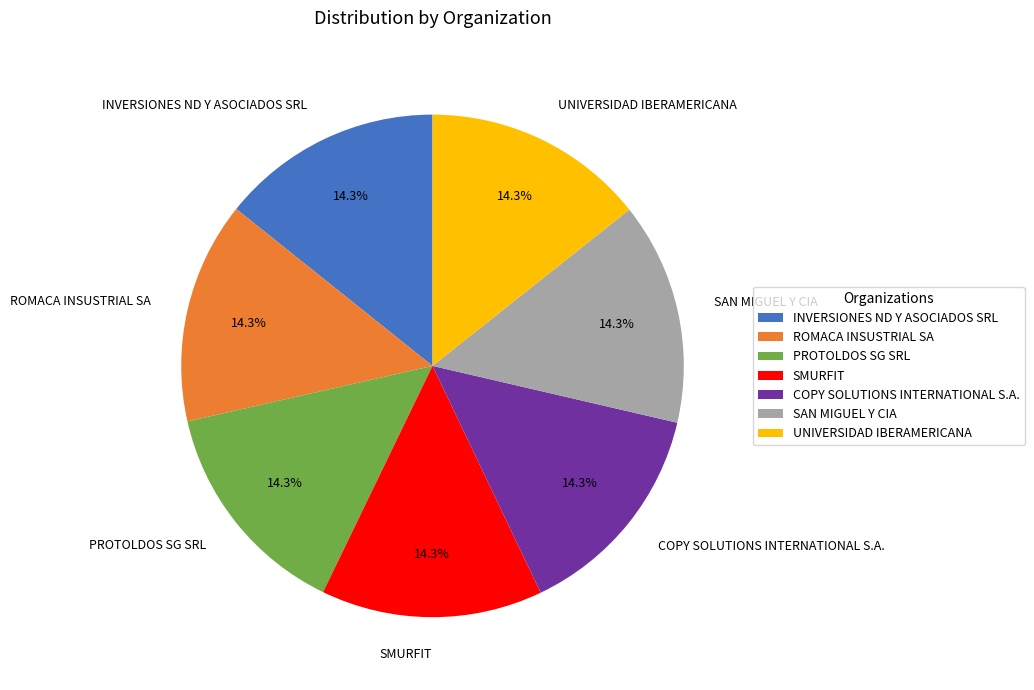

Count the number of slices in the pie.

7